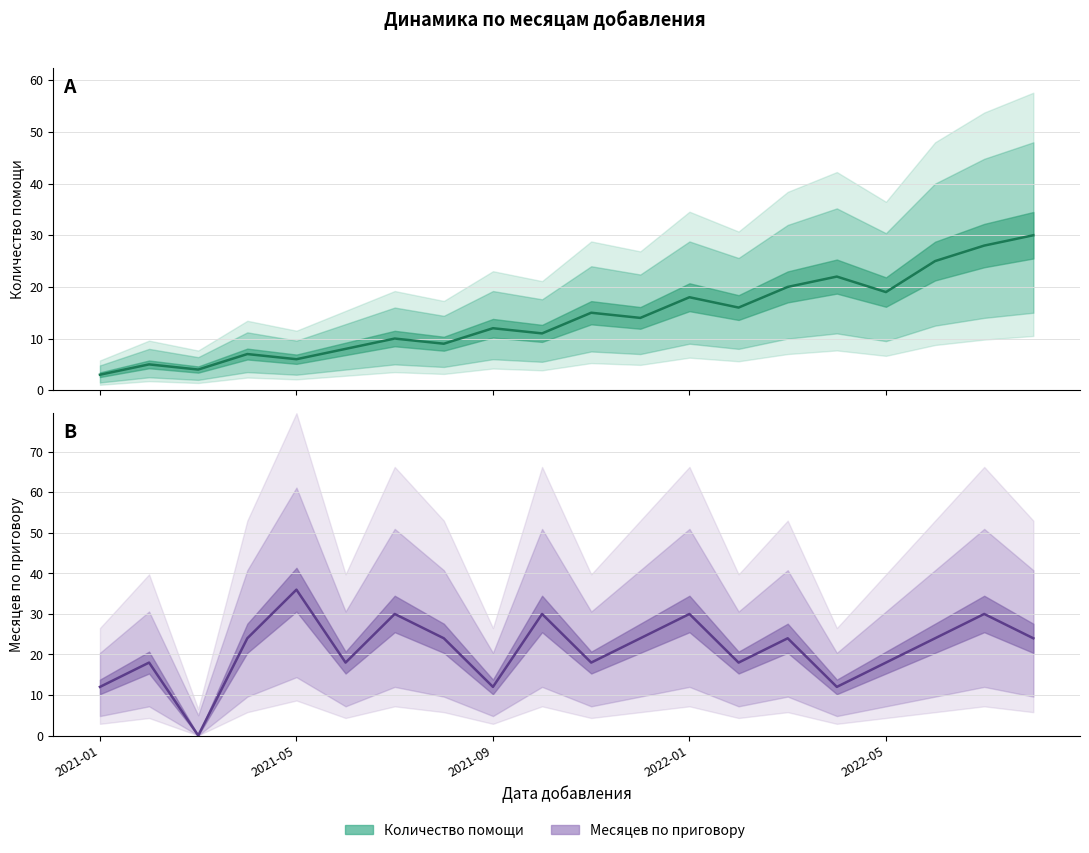

How many values in Месяцев по приговору are above zero?

19